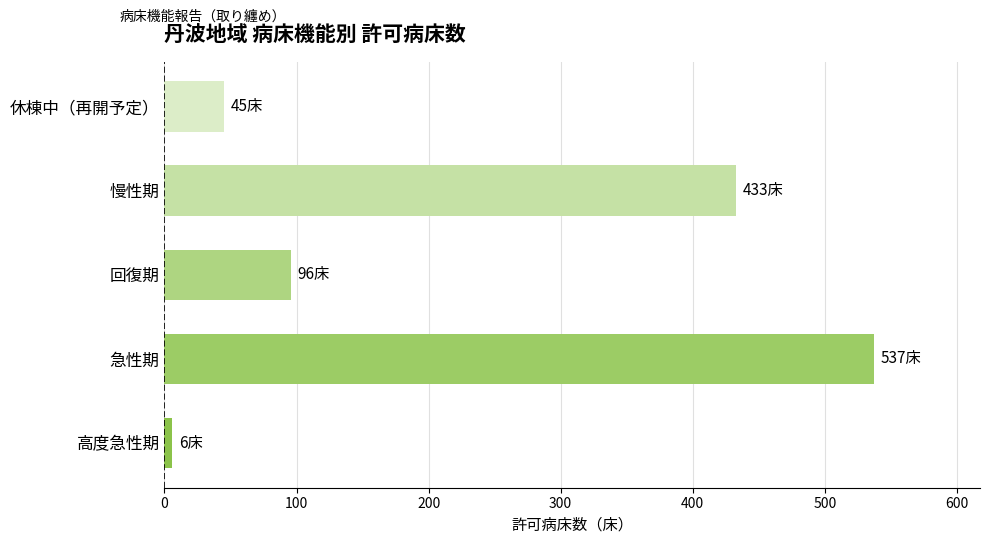

What is the minimum value shown in the chart?

6